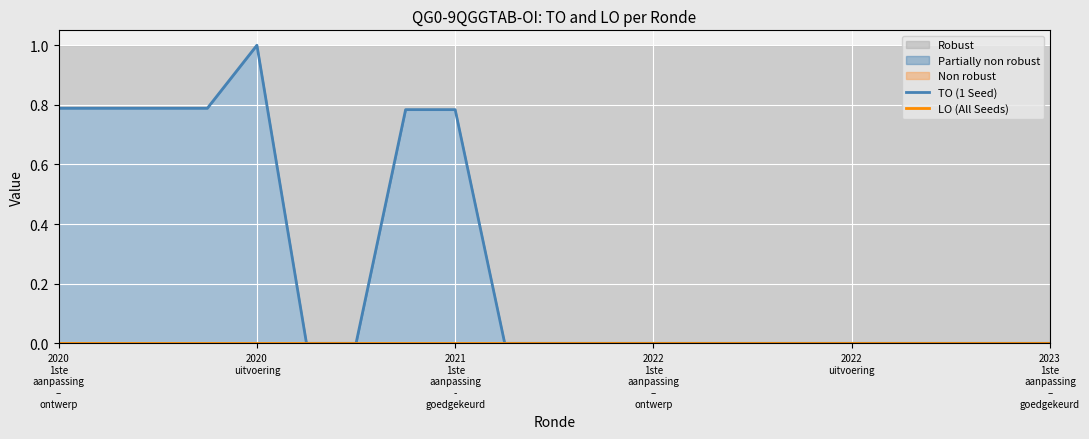

At which category does the chart reach its minimum across all series?

2023
1ste
aanpassing
–
goedgekeurd